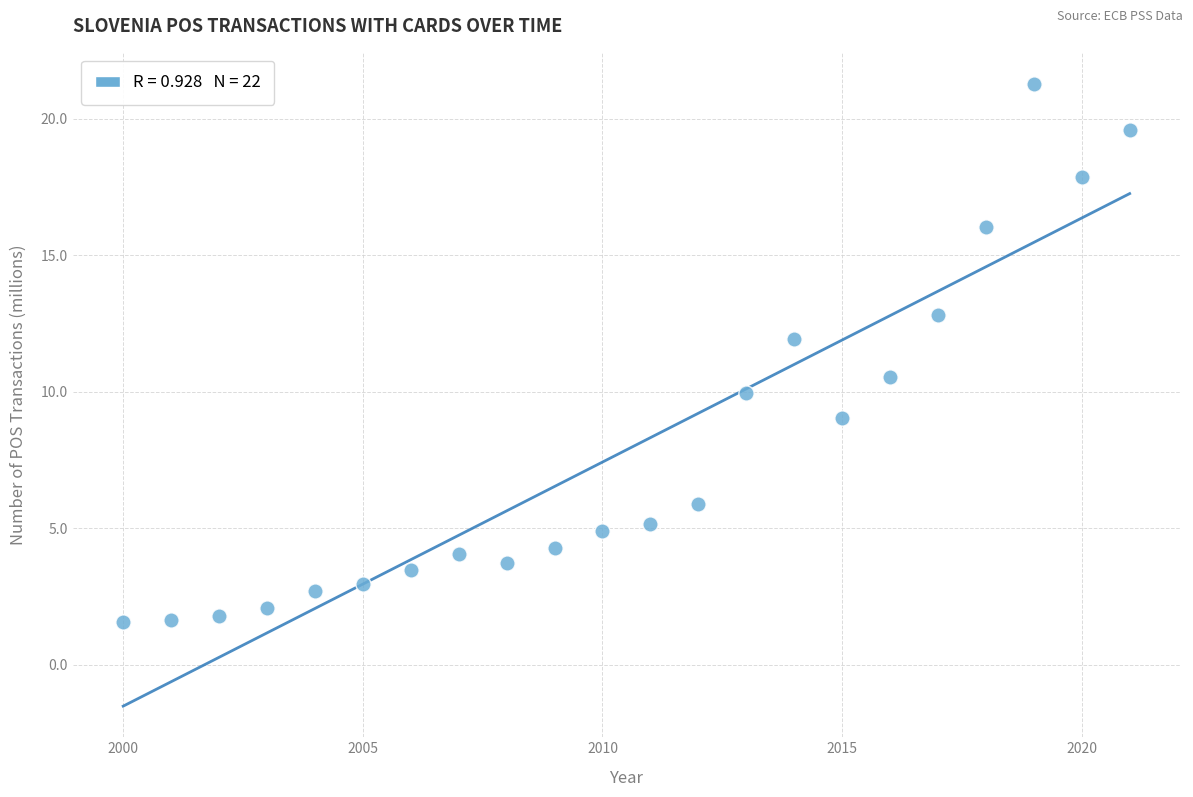

What is the range of Y values (max minus min)?

19.7